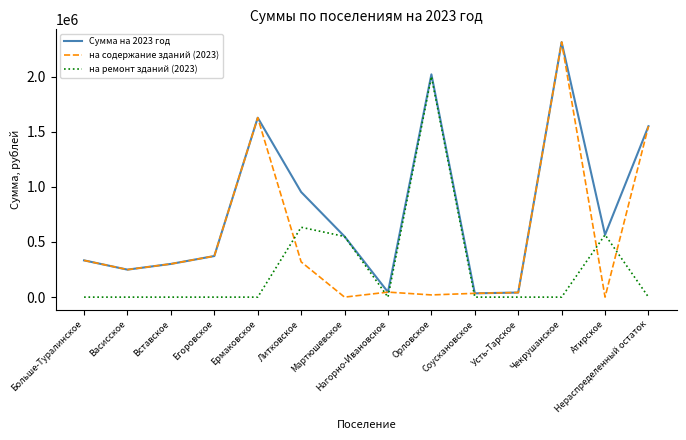

Which label corresponds to the largest value in the chart?

Чекрушанское